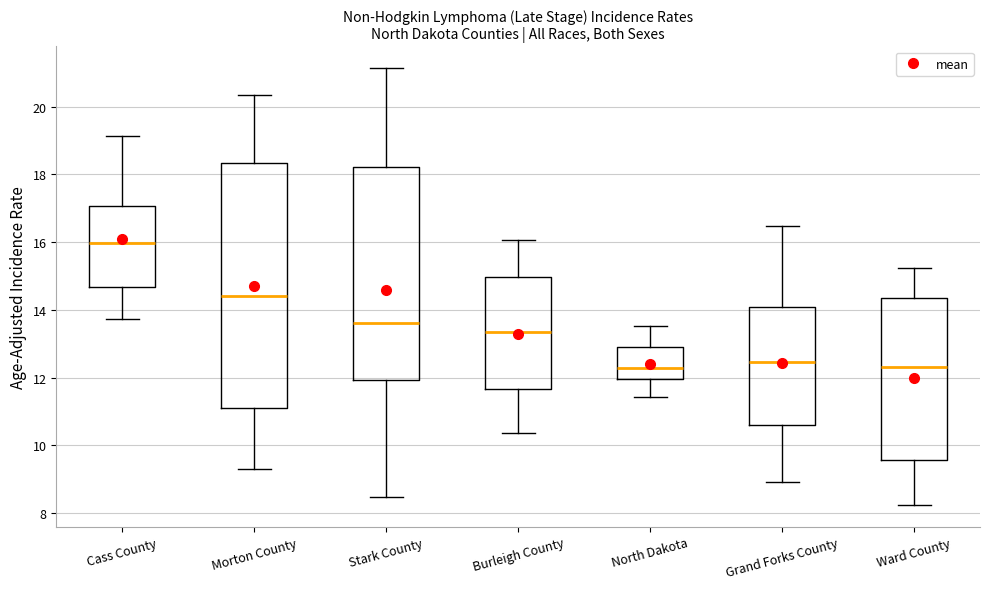

Where is the upper edge of the box for Morton County on the y-axis? The values are not printed on the chart, so give them approximately, as read against the axis.

18.4